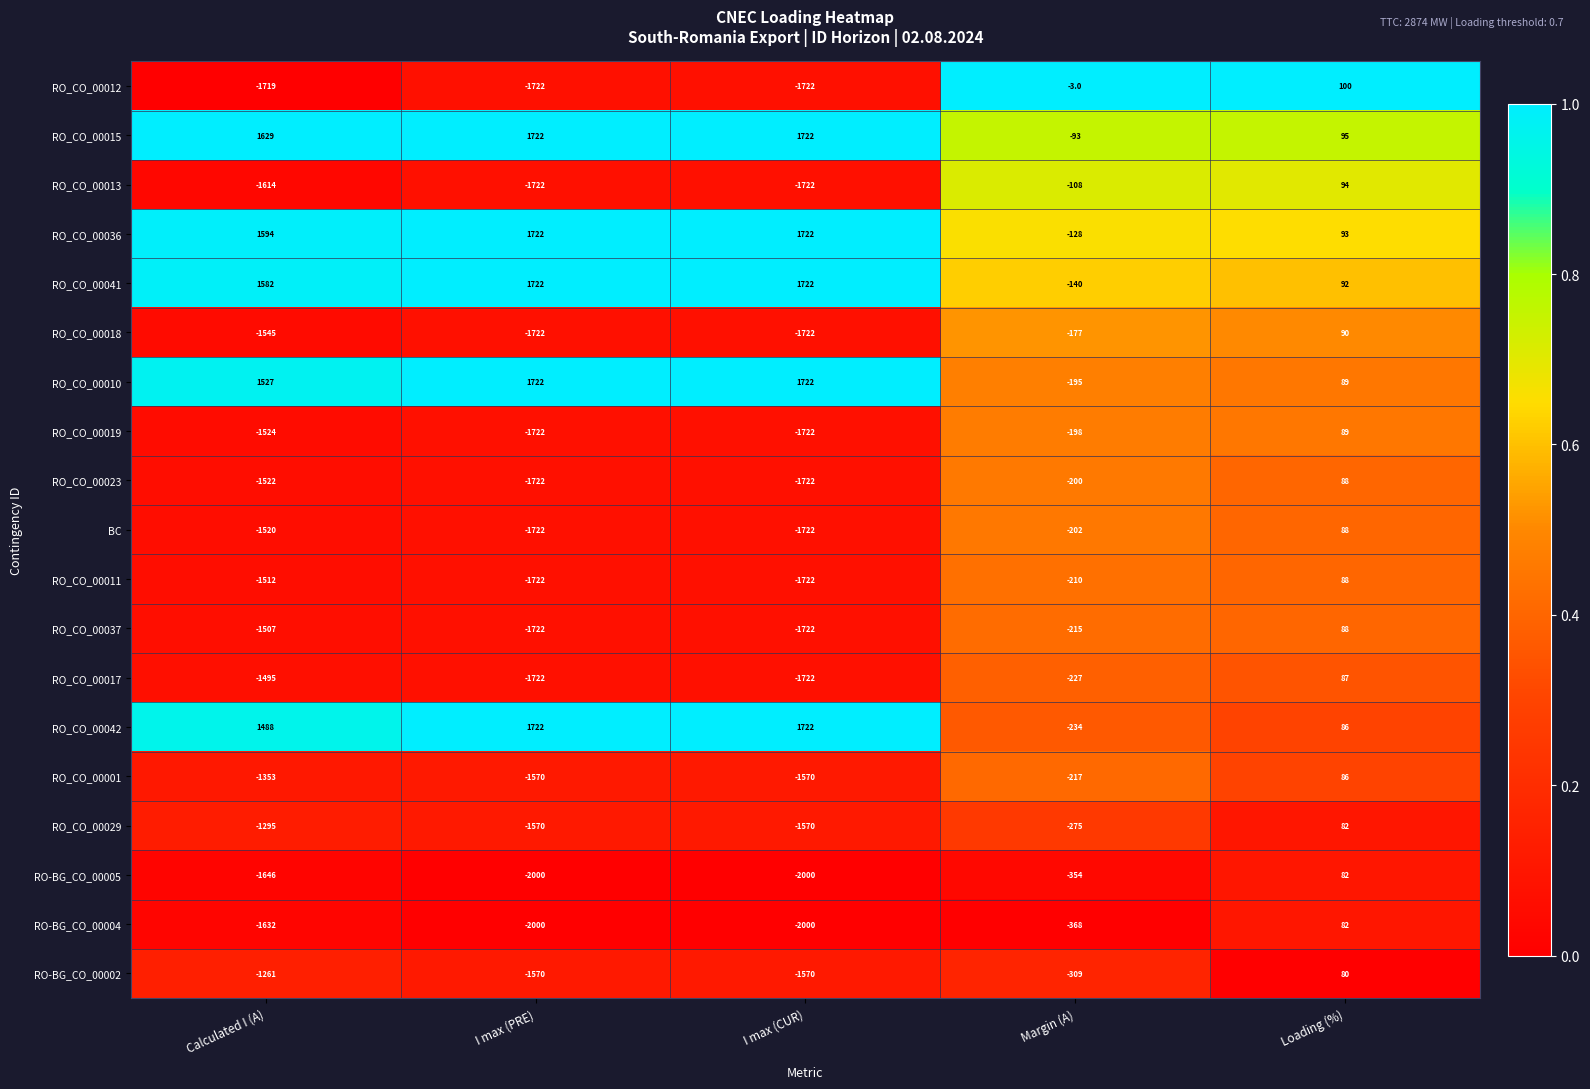

At Margin (A), list the series in order from smallest to largest.

RO-BG_CO_00004, RO-BG_CO_00005, RO-BG_CO_00002, RO_CO_00029, RO_CO_00042, RO_CO_00017, RO_CO_00001, RO_CO_00037, RO_CO_00011, BC, RO_CO_00023, RO_CO_00019, RO_CO_00010, RO_CO_00018, RO_CO_00041, RO_CO_00036, RO_CO_00013, RO_CO_00015, RO_CO_00012